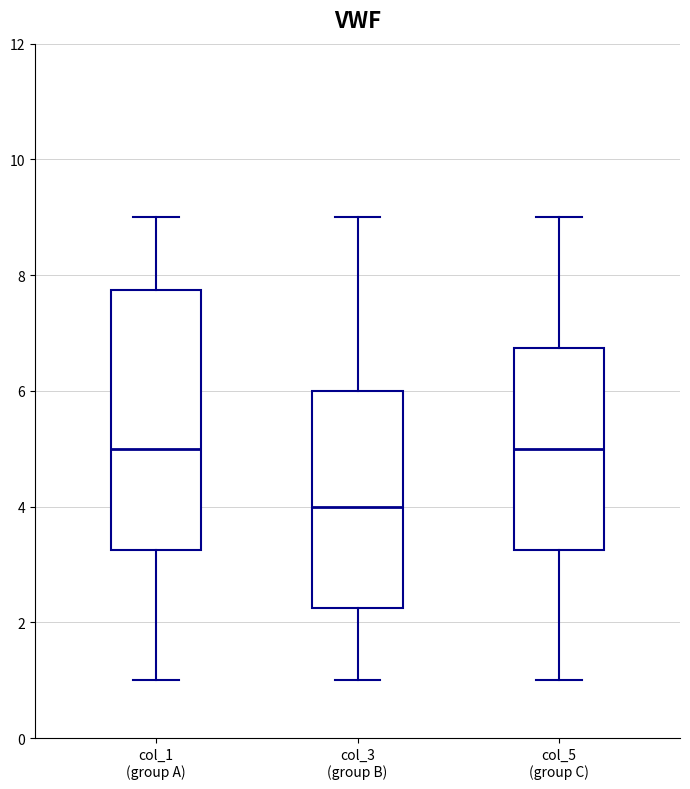

Reading left to right, transcribe this box plot: for each box, give where its median line is, the range the box spans, and where its two whiskers end, as read against the y-axis. The values are not printed on the chart, so give them approximately, as read against the axis.

col_1 (group A): median 5.0, box 3.2 to 7.8, whiskers 1.0 to 9.0
col_3 (group B): median 4.0, box 2.2 to 6.0, whiskers 1.0 to 9.0
col_5 (group C): median 5.0, box 3.2 to 6.8, whiskers 1.0 to 9.0